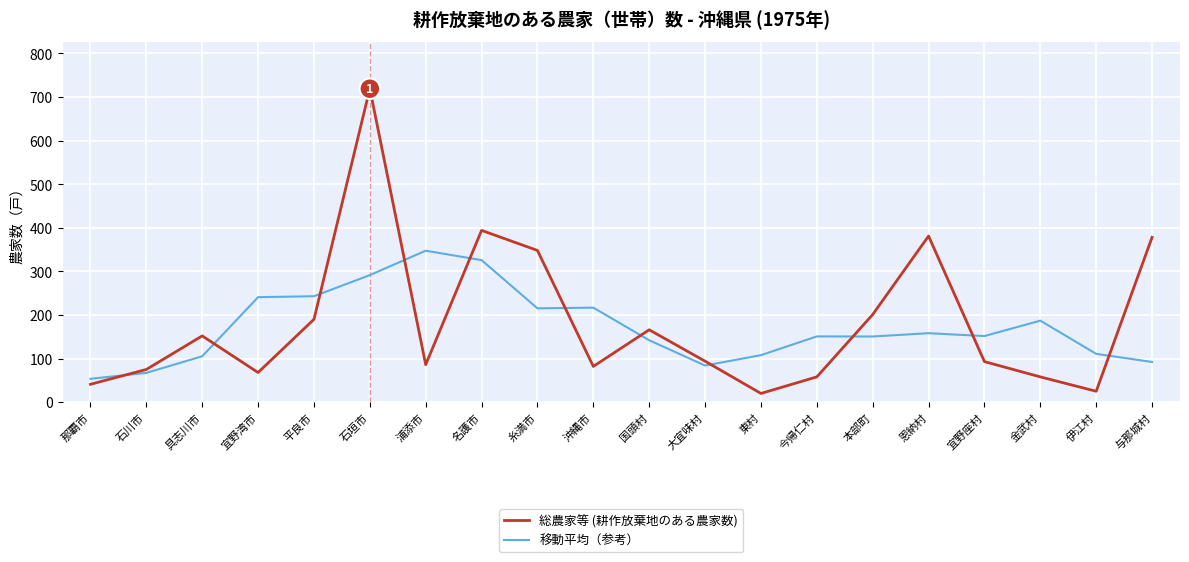

The 移動平均（参考） series shows 215.2 at 糸満市. True or false?

True